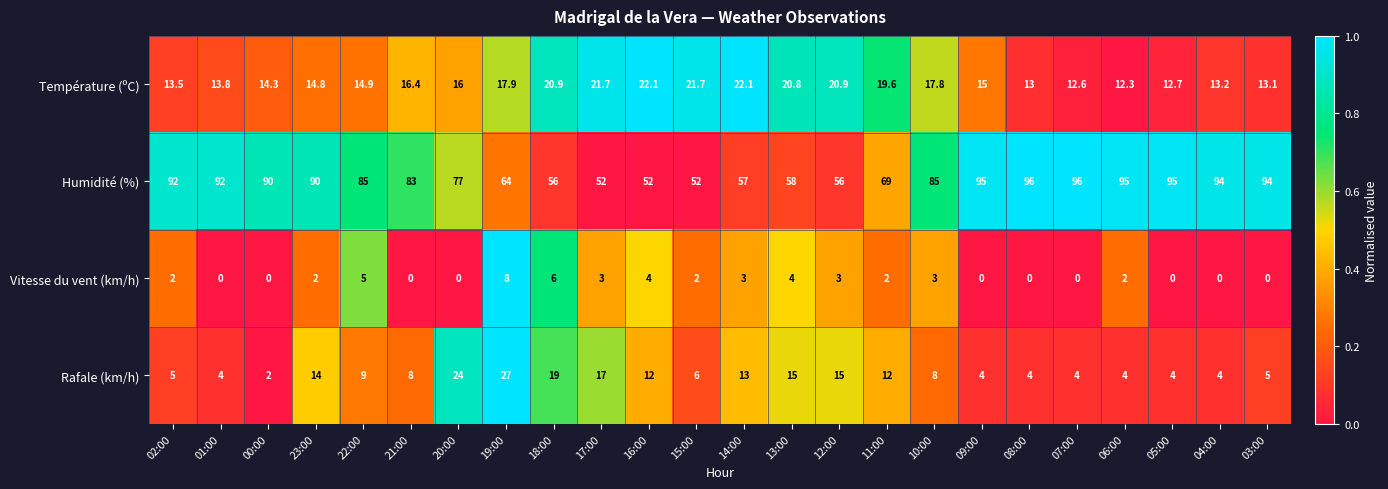

What is the difference between the maximum and minimum values in the Température (ºC) series?

9.8